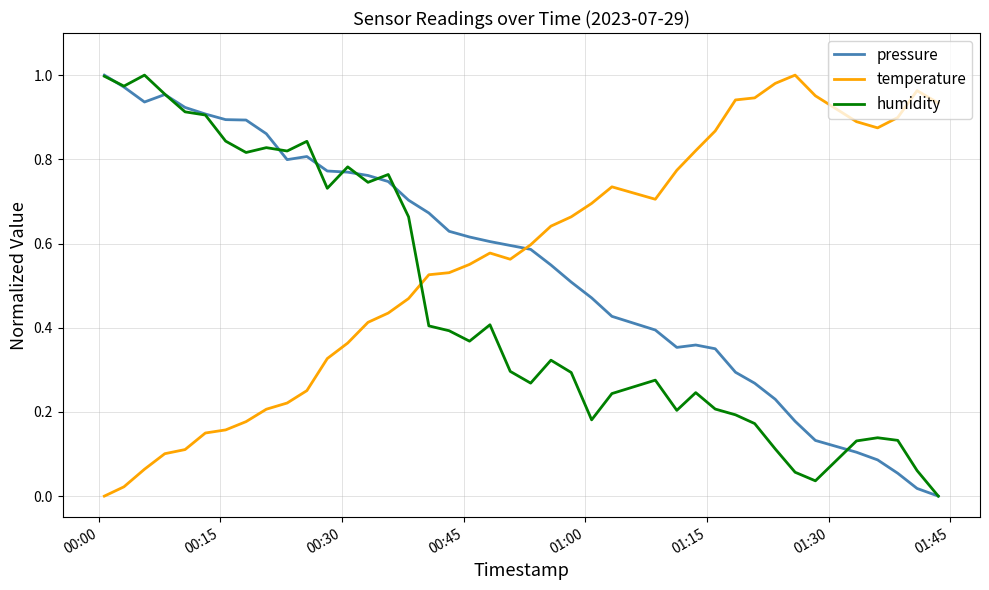

How many intersections are there between humidity and temperature?

1